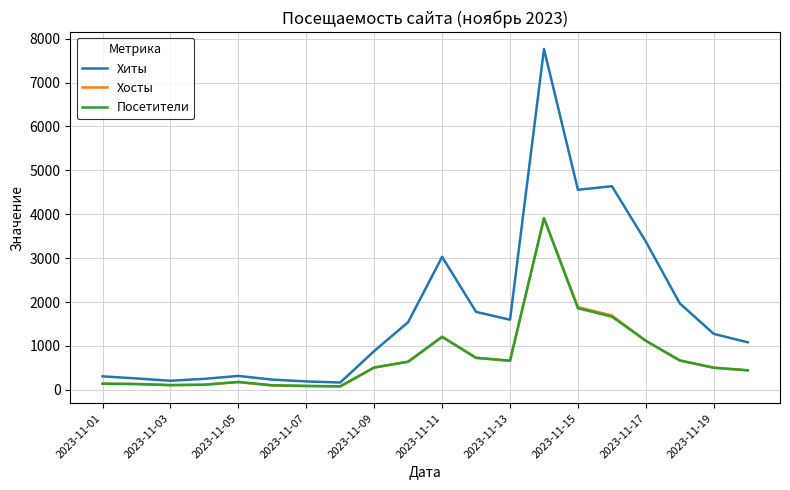

Which series has the largest range (max minus min)?

Хиты